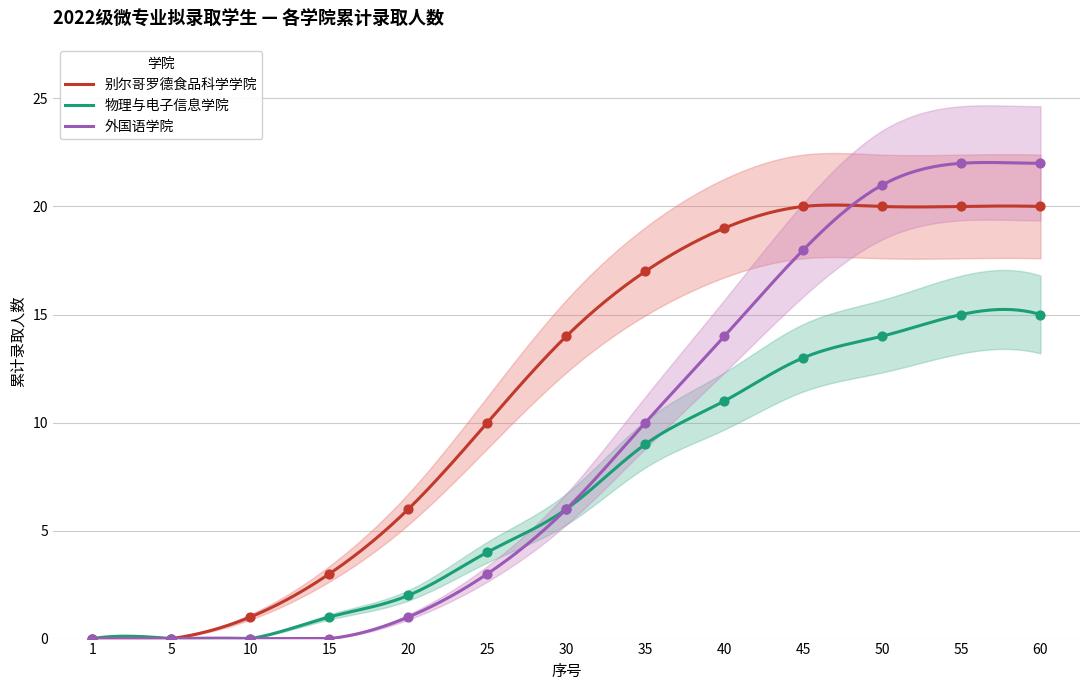

Which series has the largest total across all categories?

别尔哥罗德食品科学学院